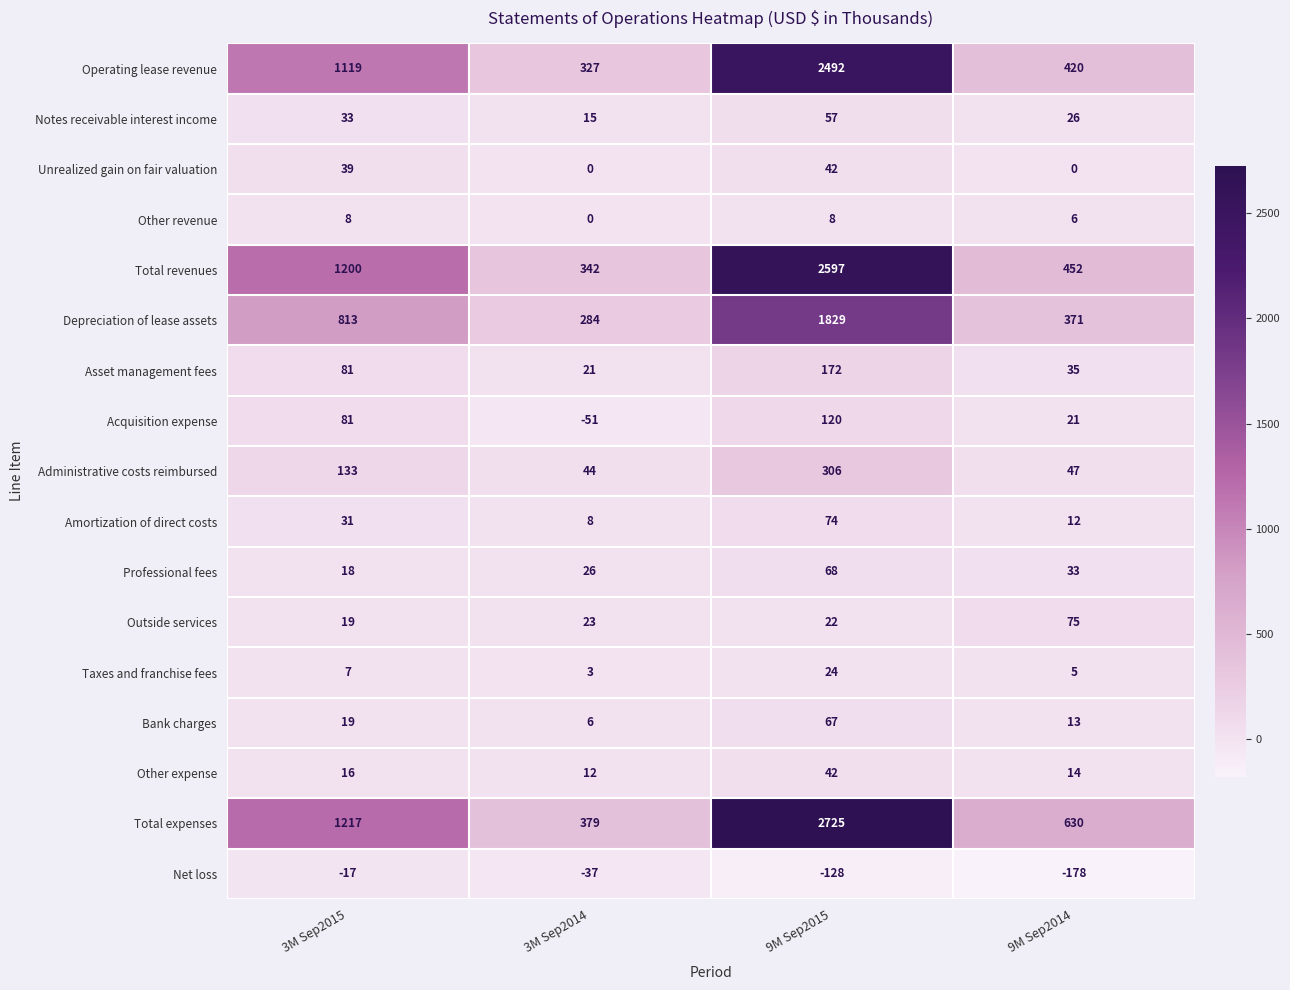

What is the spread (max minus min) of values at 9M Sep2015?

2853